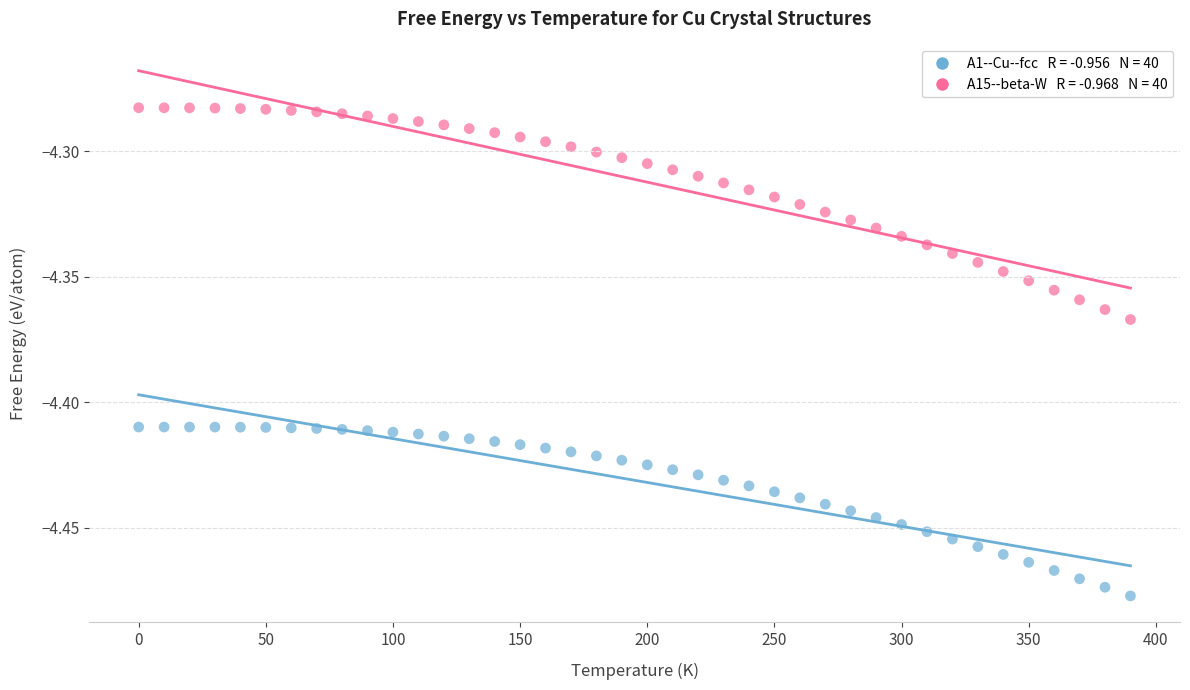

Across all data points, what is the range of X values (max minus min)?

390.0